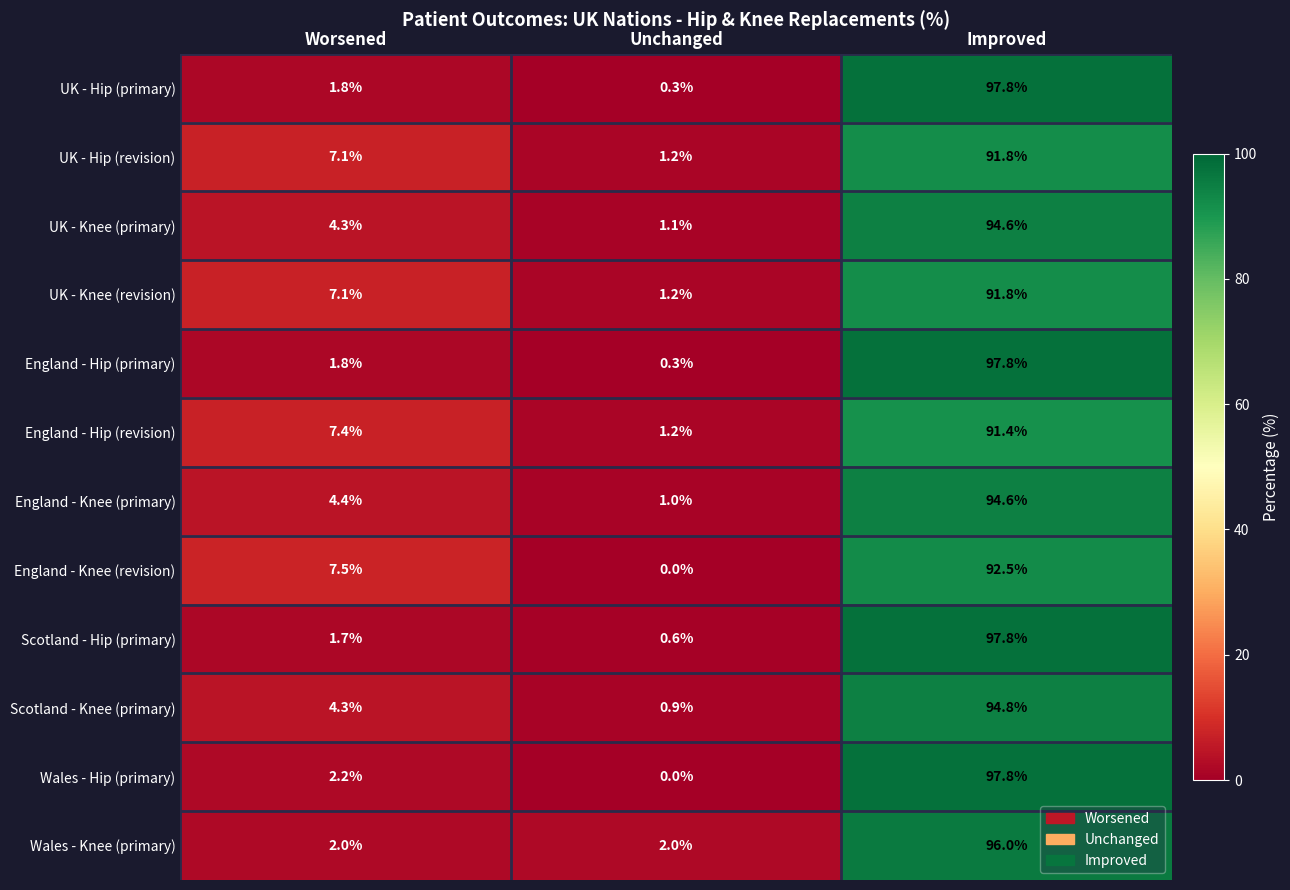

Which category has the highest value in the England - Knee (revision) series?

Improved